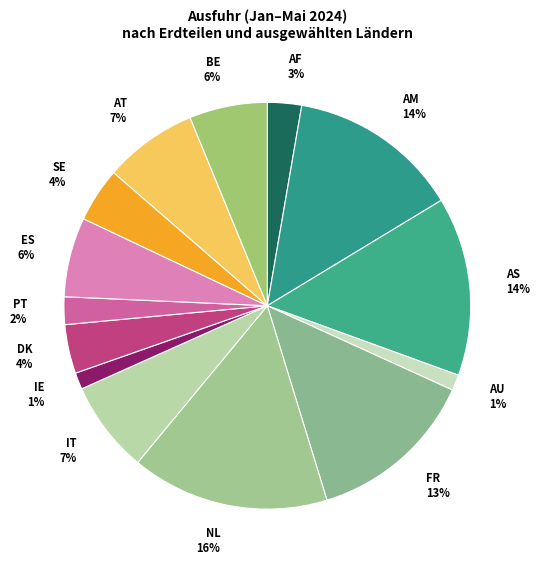

To the nearest percent, what portion does IE 1% represent?

1%